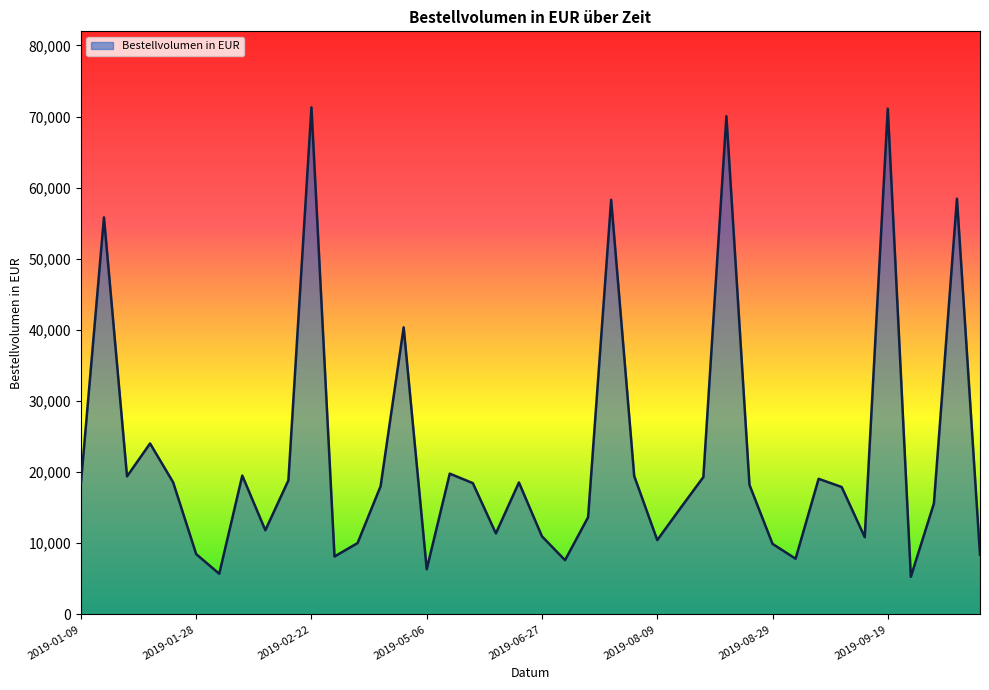

What is the maximum value shown in the chart?

71292